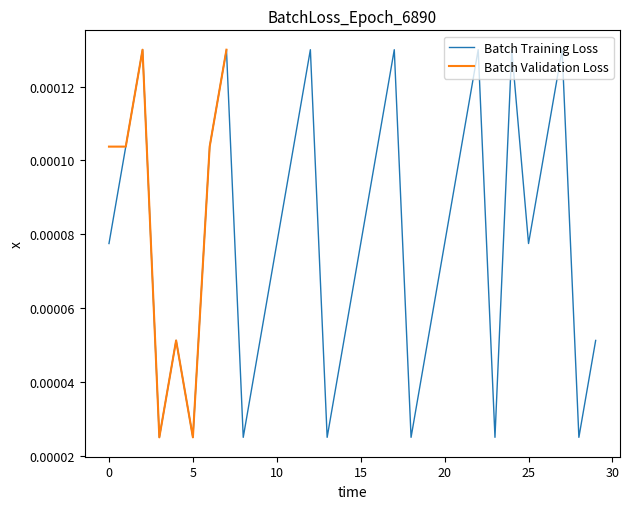

Is this an area chart (filled region under the line)?

No